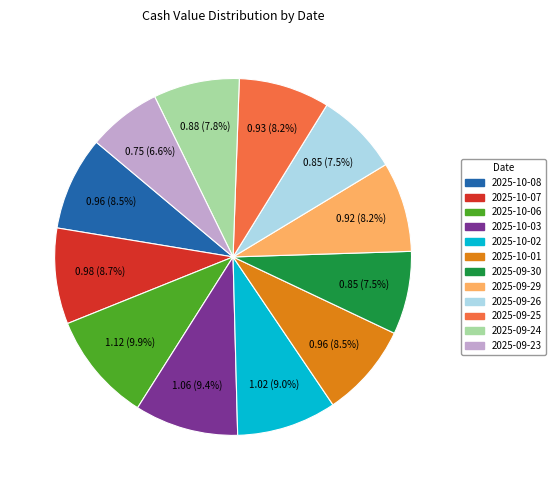

Is the sum of 2025-10-06 and 2025-09-30 greater than half?

No